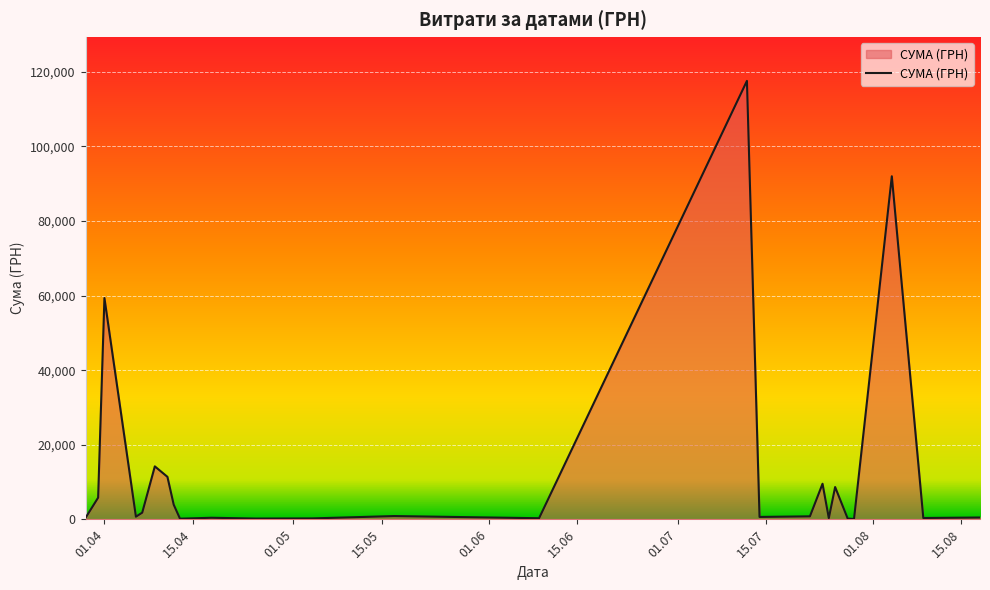

What is the greatest value displayed?

117568.8